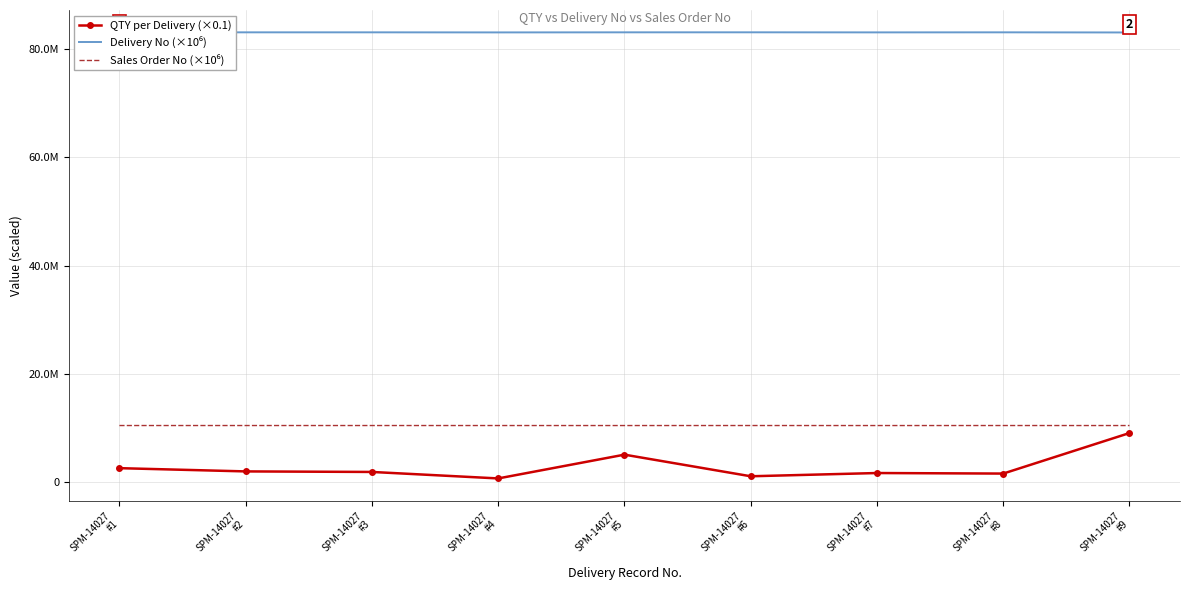

What is the label of the 3rd point from the right?

SPM-14027
#7